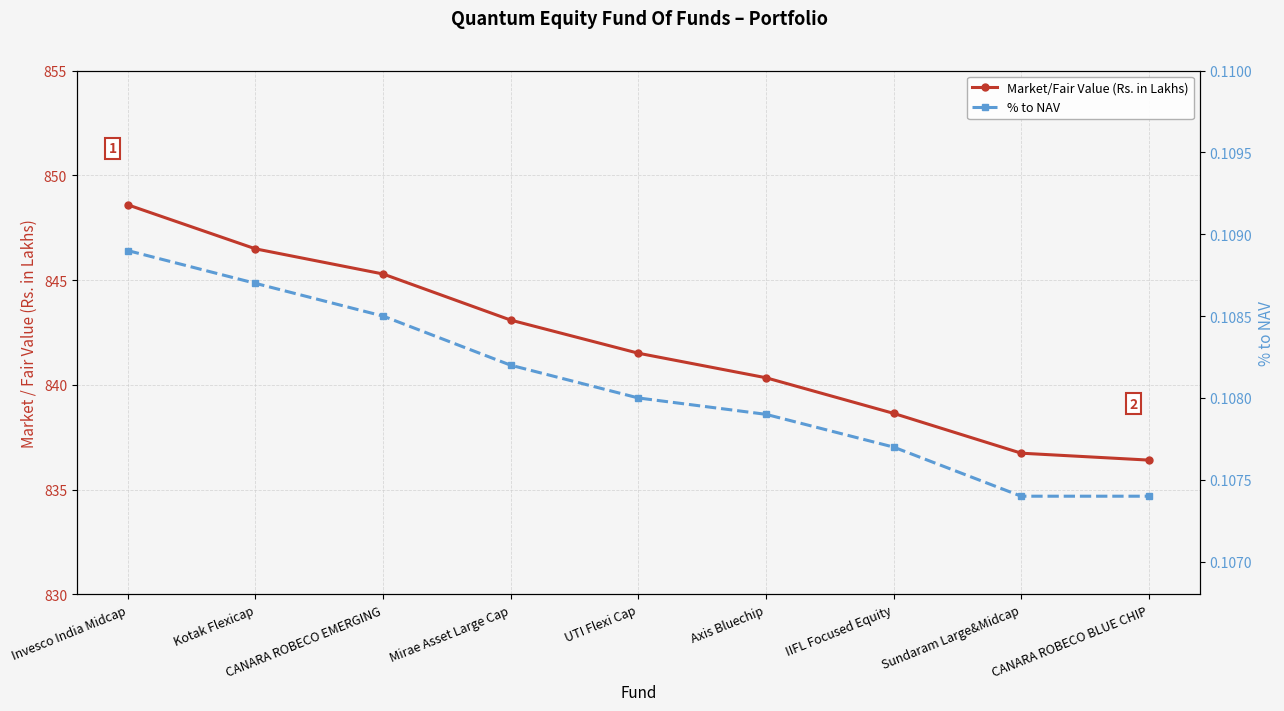

Is this an area chart (filled region under the line)?

No